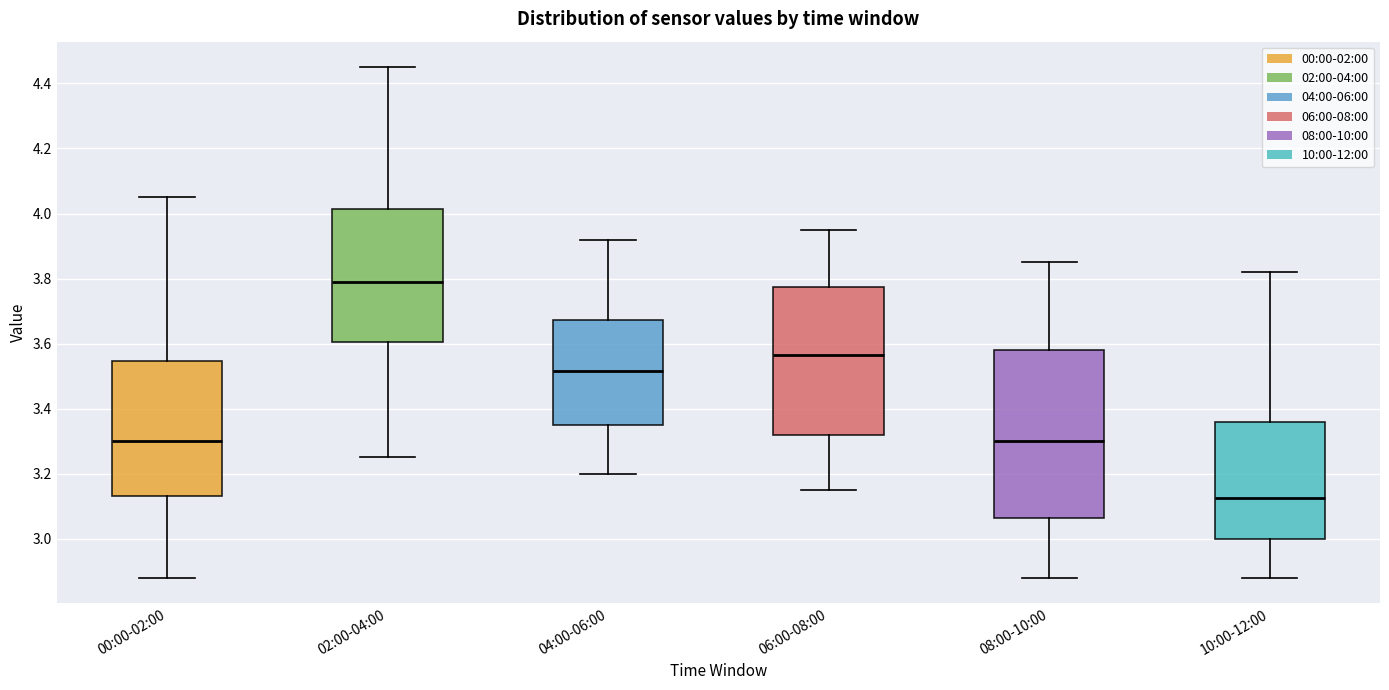

Where does the median line of the box for 08:00-10:00 sit on the y-axis? The values are not printed on the chart, so give them approximately, as read against the axis.

3.30